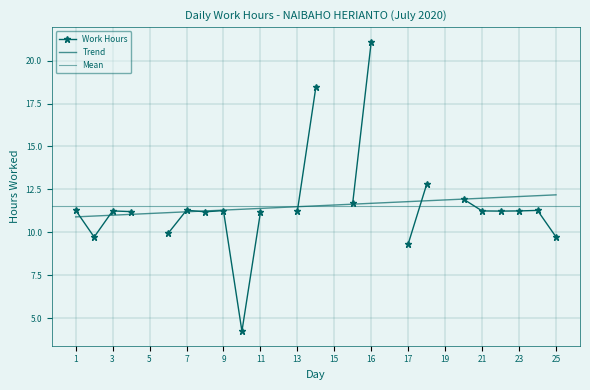

True or false: the data shows 9.7 at 2.

True